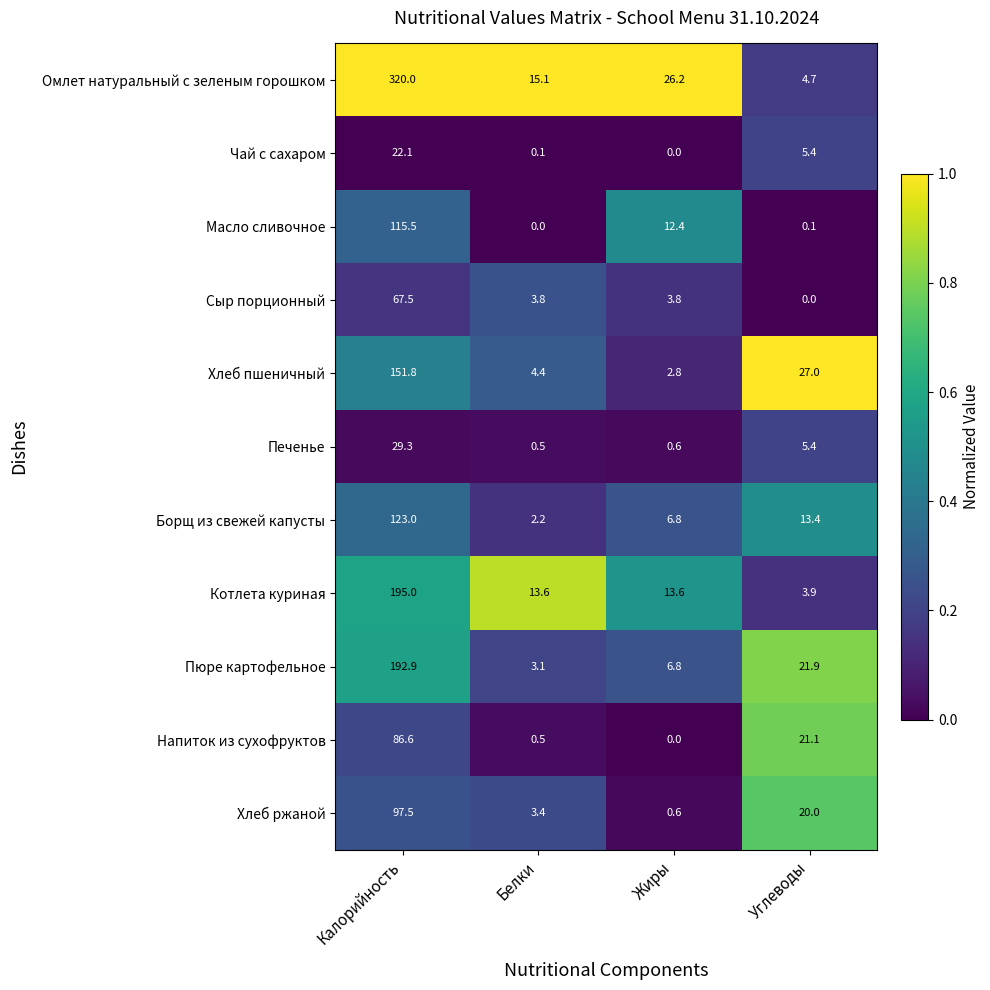

What is the sum of the Котлета куриная values at Углеводы and Белки?

17.5